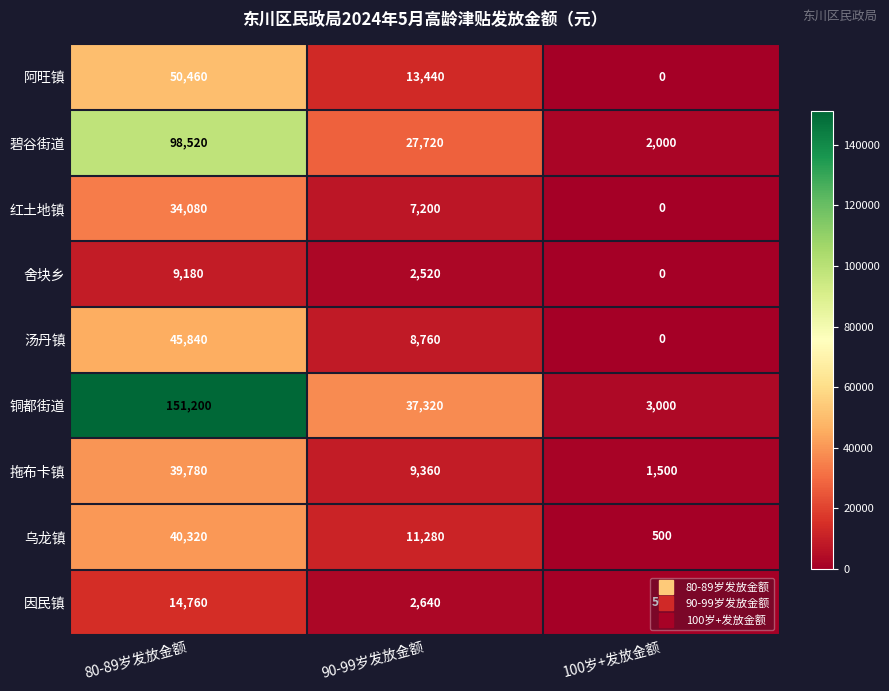

At which category does the chart reach its peak across all series?

80-89岁发放金额